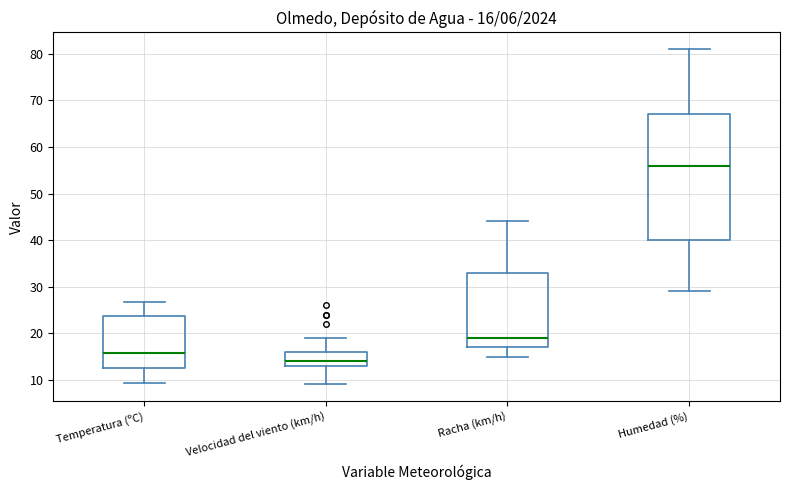

Which box is the tallest, from its lower edge to its upper edge?

Humedad (%)